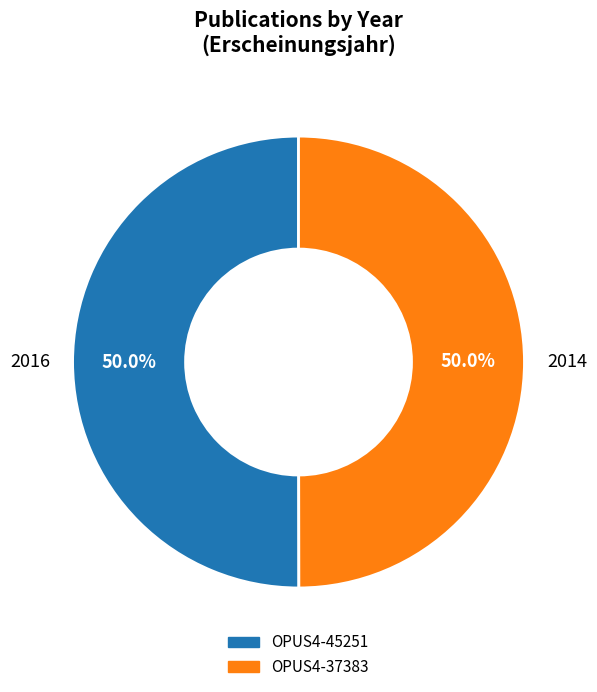

Count the number of slices in the pie.

2